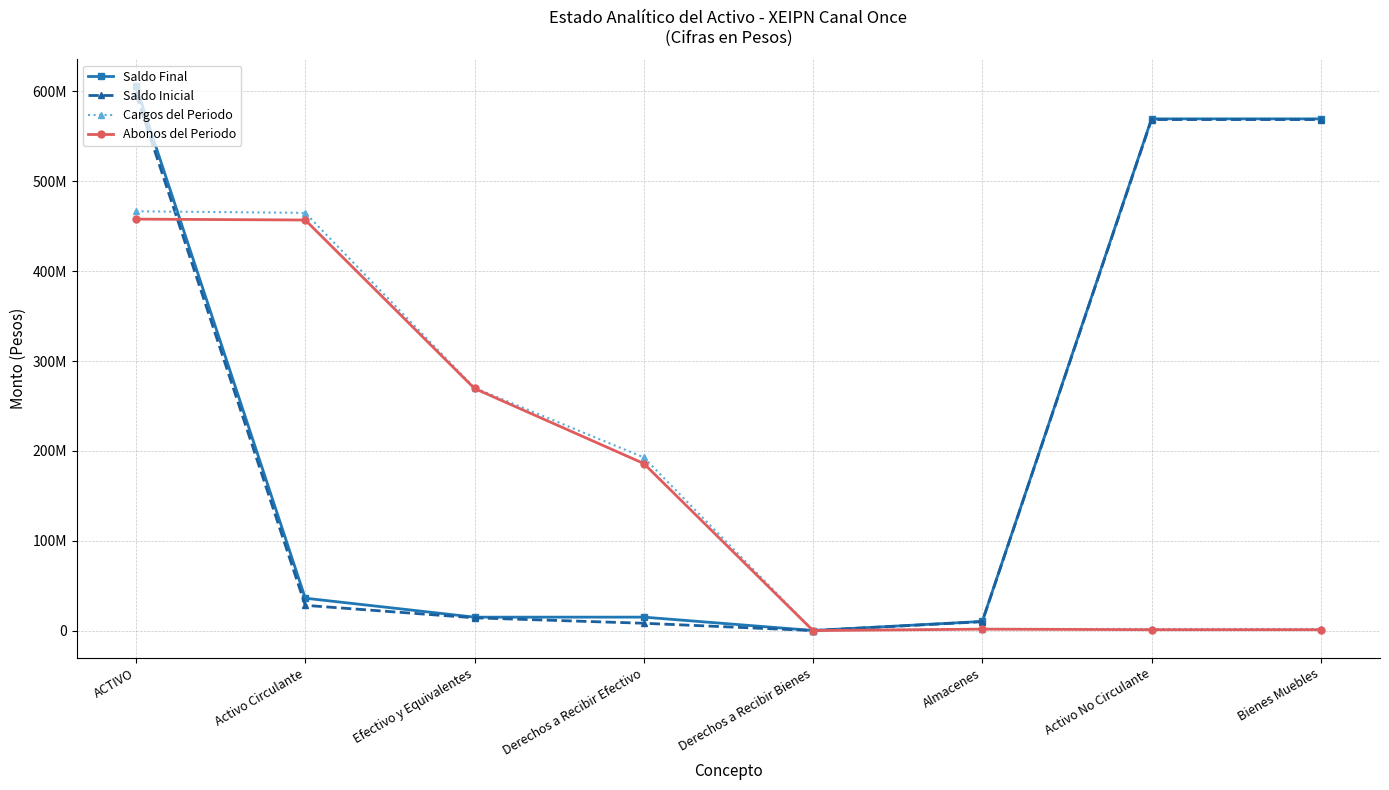

What are all the series names shown in the legend?

Saldo Final, Saldo Inicial, Cargos del Periodo, Abonos del Periodo